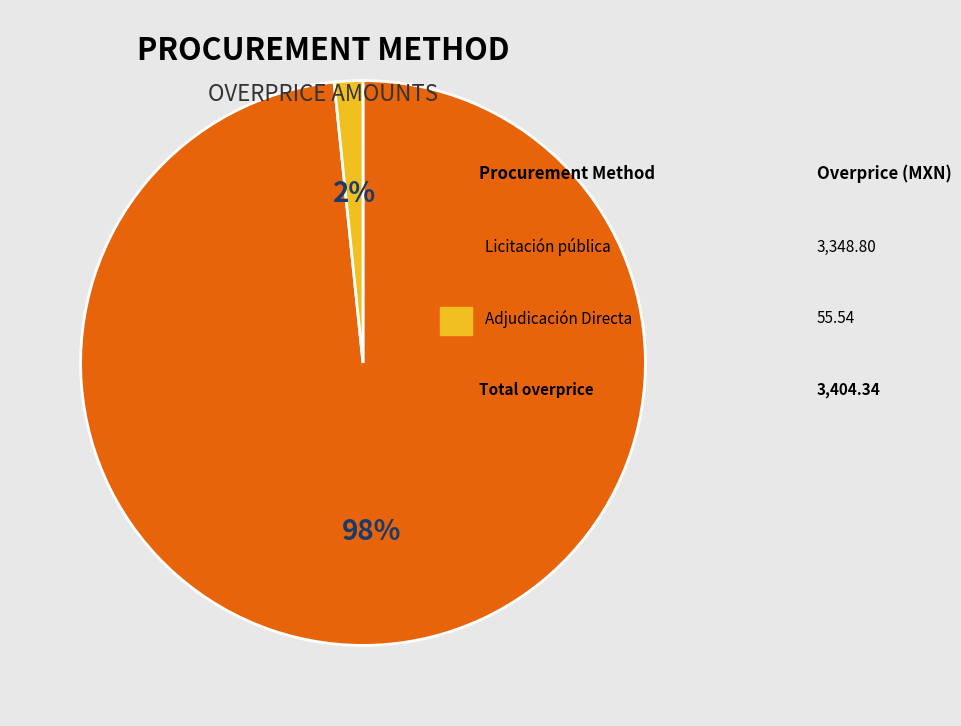

Is there any slice that represents more than half of the pie?

Yes